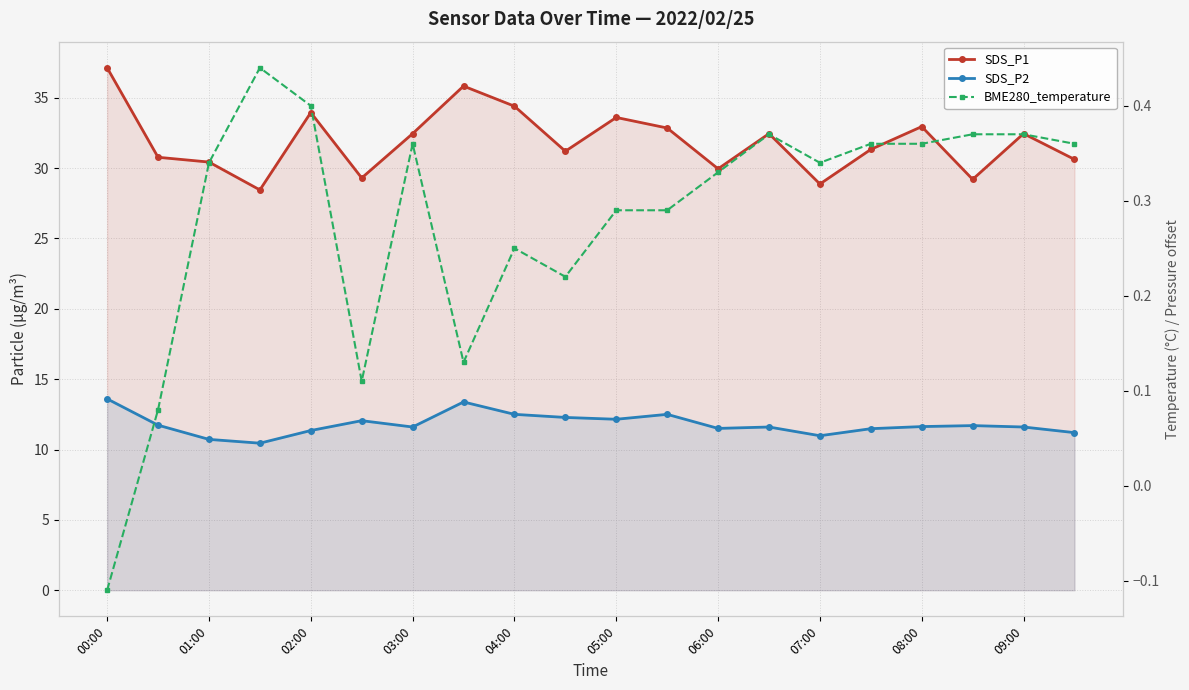

Where does the SDS_P1 series first go above 32?

00:00